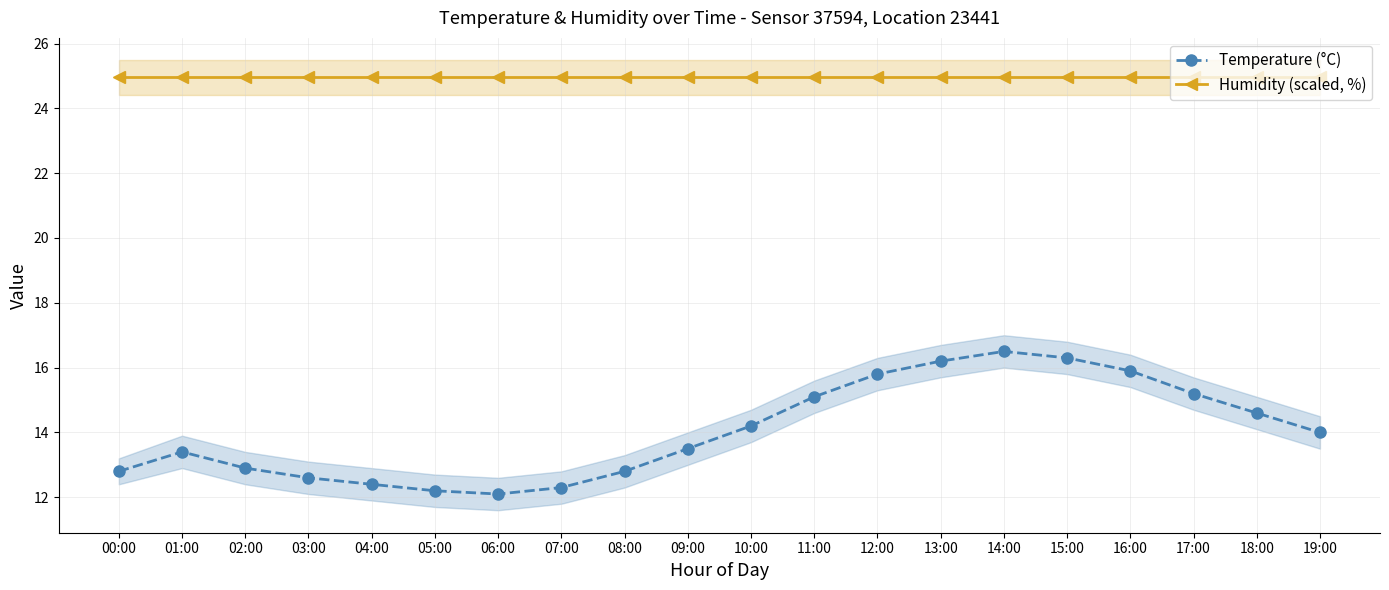

The Humidity (scaled, %) series shows 25.0 at 07:00. True or false?

True